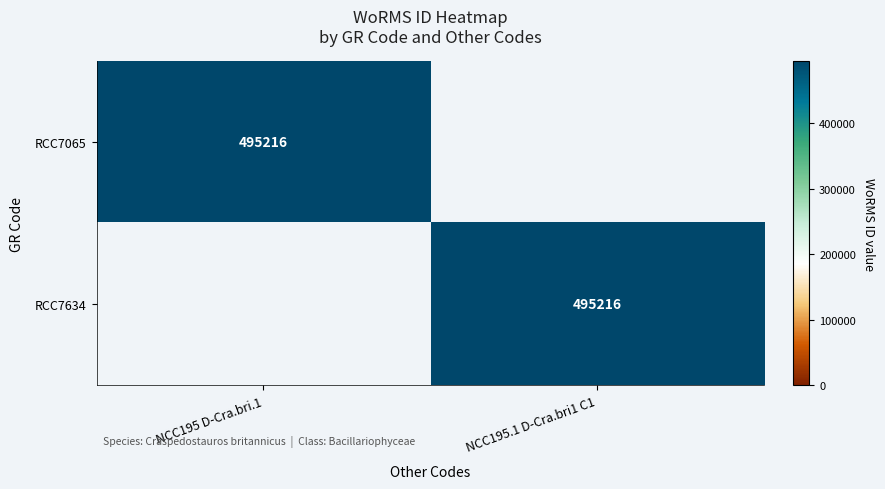

True or false: RCC7065 has a value of 332866 at NCC195 D-Cra.bri.1.

False